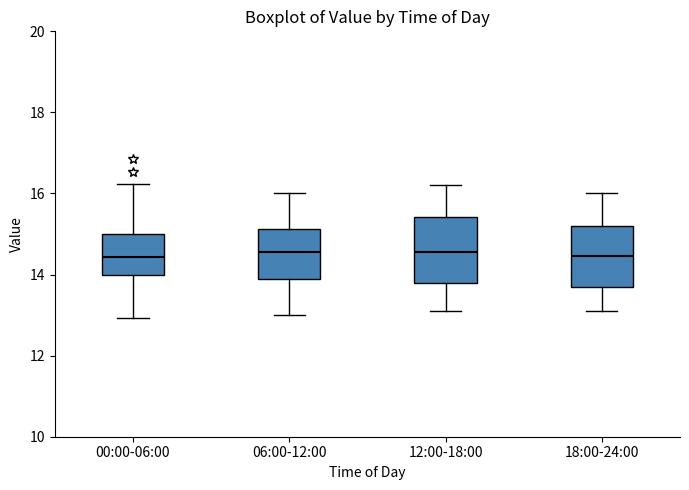

Where does the upper whisker of the box for 18:00-24:00 end on the y-axis? The values are not printed on the chart, so give them approximately, as read against the axis.

16.0